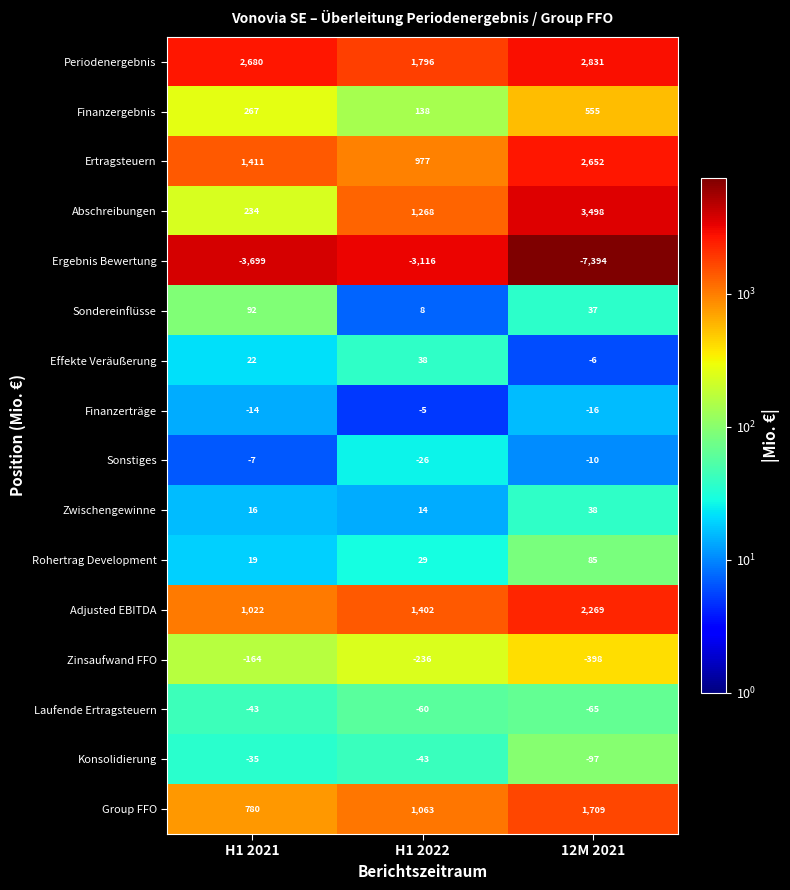

Which label corresponds to the smallest value in the chart?

12M 2021